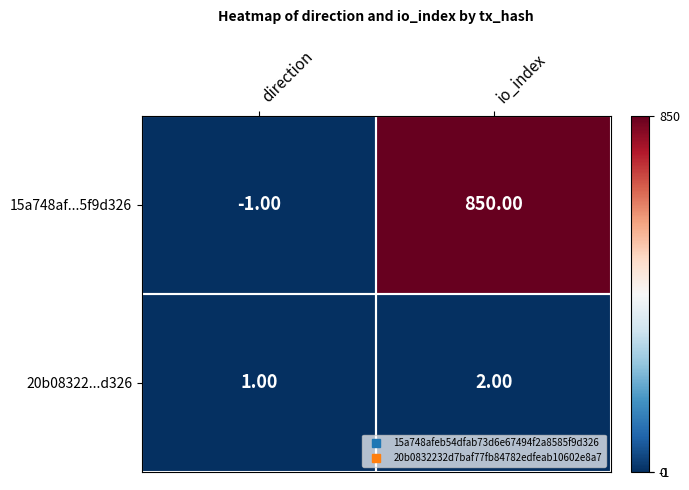

At which label is 20b08322...d326 closest to 1?

direction